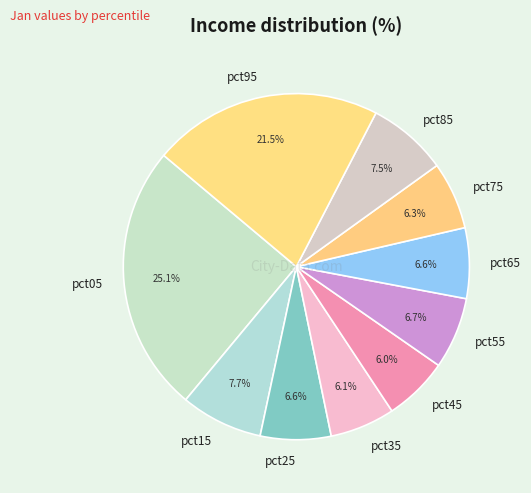

Which category has the biggest portion of the pie?

pct05